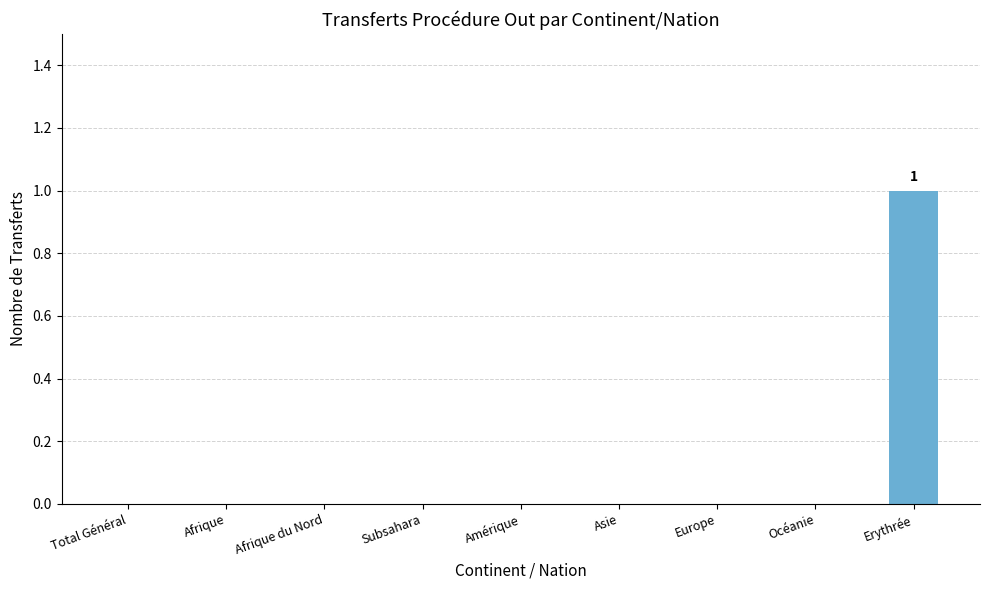

Reading right to left, list all the values displayed in this chart.

Erythrée=1	Océanie=0	Europe=0	Asie=0	Amérique=0	Subsahara=0	Afrique du Nord=0	Afrique=0	Total Général=0